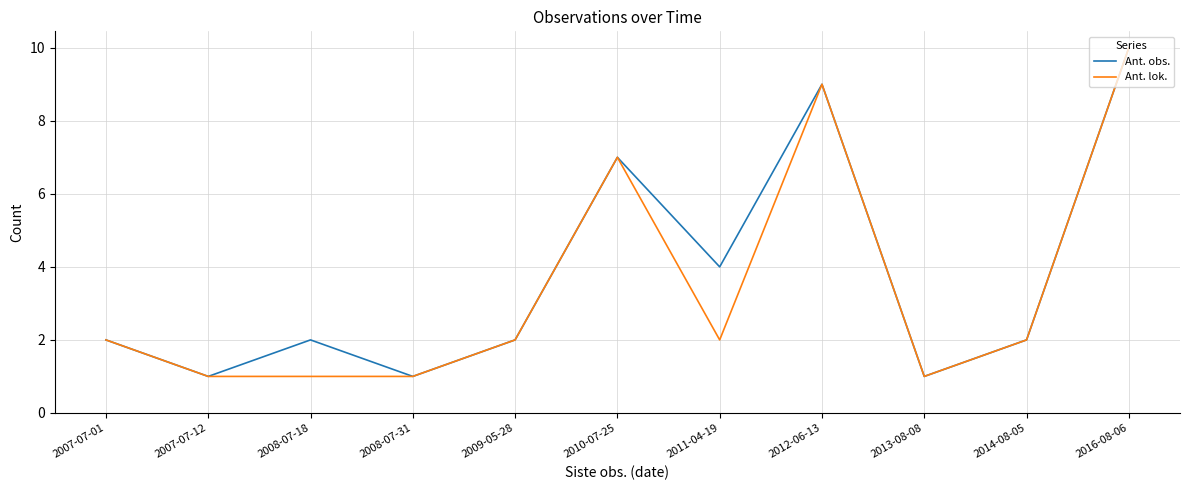

At which label is Ant. obs. closest to 5?

2011-04-19